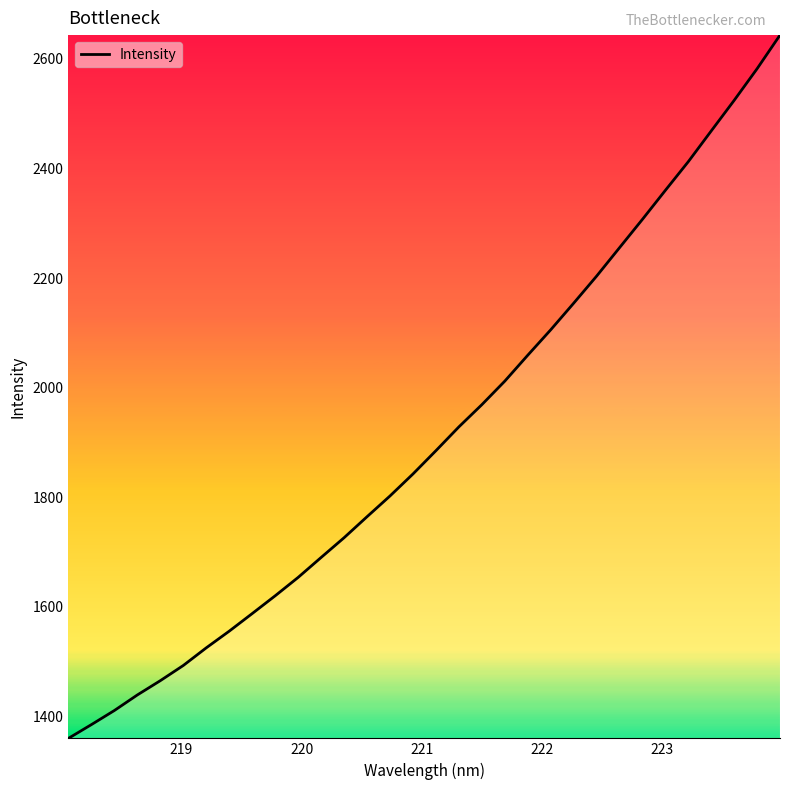

True or false: there are more than 1 points higher than both neighbors.

False